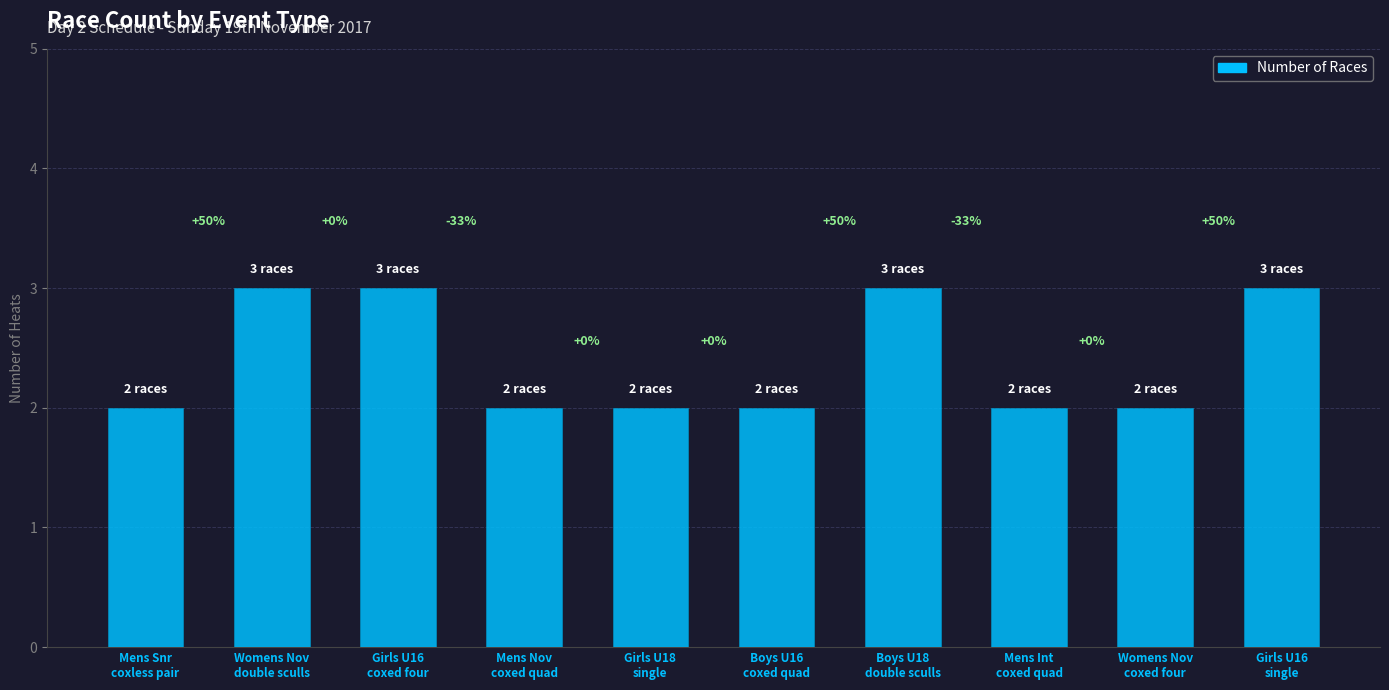

The chart shows a value of 3 at Girls U16
single. True or false?

True